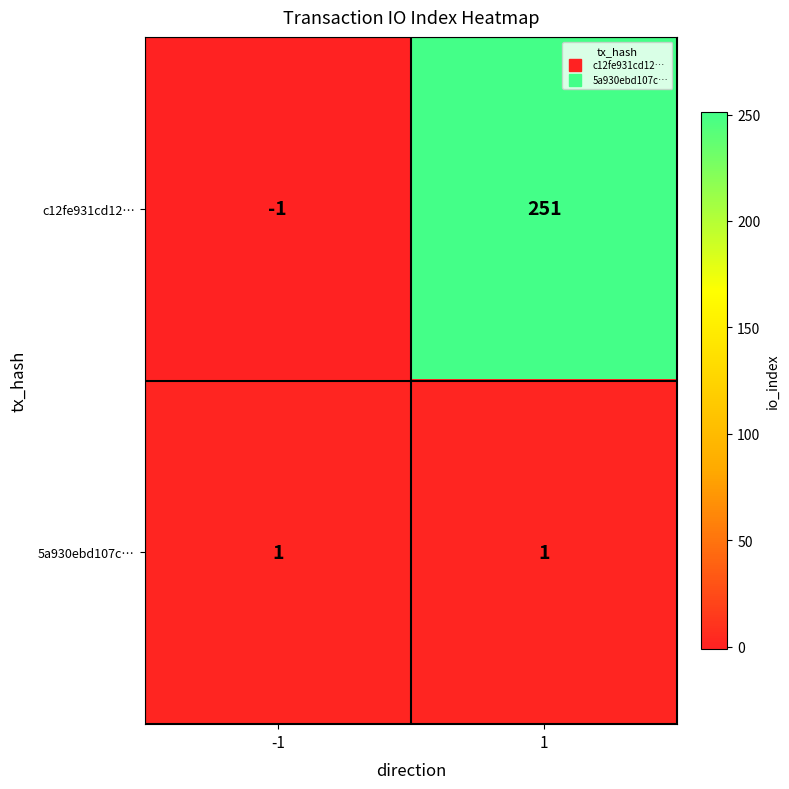

Is it true that c12fe931cd12… equals 87 at 1?

False